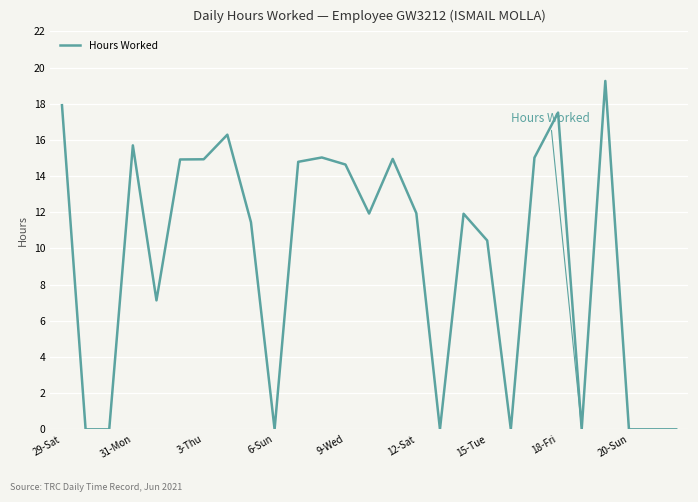

What is the greatest value displayed?

19.3